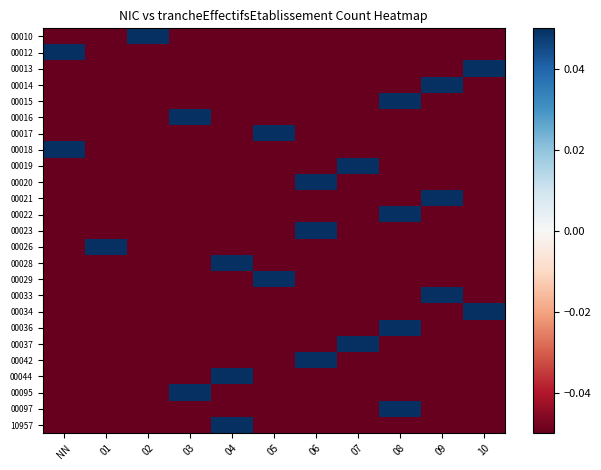

Reading right to left, extract all data points from this chart.

00010: 10=-0.1	09=-0.1	08=-0.1	07=-0.1	06=-0.1	05=-0.1	04=-0.1	03=-0.1	02=0.9	01=-0.1	NN=-0.1
00012: 10=-0.1	09=-0.1	08=-0.1	07=-0.1	06=-0.1	05=-0.1	04=-0.1	03=-0.1	02=-0.1	01=-0.1	NN=0.9
00013: 10=0.9	09=-0.1	08=-0.1	07=-0.1	06=-0.1	05=-0.1	04=-0.1	03=-0.1	02=-0.1	01=-0.1	NN=-0.1
00014: 10=-0.1	09=0.9	08=-0.1	07=-0.1	06=-0.1	05=-0.1	04=-0.1	03=-0.1	02=-0.1	01=-0.1	NN=-0.1
00015: 10=-0.1	09=-0.1	08=0.9	07=-0.1	06=-0.1	05=-0.1	04=-0.1	03=-0.1	02=-0.1	01=-0.1	NN=-0.1
00016: 10=-0.1	09=-0.1	08=-0.1	07=-0.1	06=-0.1	05=-0.1	04=-0.1	03=0.9	02=-0.1	01=-0.1	NN=-0.1
00017: 10=-0.1	09=-0.1	08=-0.1	07=-0.1	06=-0.1	05=0.9	04=-0.1	03=-0.1	02=-0.1	01=-0.1	NN=-0.1
00018: 10=-0.1	09=-0.1	08=-0.1	07=-0.1	06=-0.1	05=-0.1	04=-0.1	03=-0.1	02=-0.1	01=-0.1	NN=0.9
00019: 10=-0.1	09=-0.1	08=-0.1	07=0.9	06=-0.1	05=-0.1	04=-0.1	03=-0.1	02=-0.1	01=-0.1	NN=-0.1
00020: 10=-0.1	09=-0.1	08=-0.1	07=-0.1	06=0.9	05=-0.1	04=-0.1	03=-0.1	02=-0.1	01=-0.1	NN=-0.1
00021: 10=-0.1	09=0.9	08=-0.1	07=-0.1	06=-0.1	05=-0.1	04=-0.1	03=-0.1	02=-0.1	01=-0.1	NN=-0.1
00022: 10=-0.1	09=-0.1	08=0.9	07=-0.1	06=-0.1	05=-0.1	04=-0.1	03=-0.1	02=-0.1	01=-0.1	NN=-0.1
00023: 10=-0.1	09=-0.1	08=-0.1	07=-0.1	06=0.9	05=-0.1	04=-0.1	03=-0.1	02=-0.1	01=-0.1	NN=-0.1
00026: 10=-0.1	09=-0.1	08=-0.1	07=-0.1	06=-0.1	05=-0.1	04=-0.1	03=-0.1	02=-0.1	01=0.9	NN=-0.1
00028: 10=-0.1	09=-0.1	08=-0.1	07=-0.1	06=-0.1	05=-0.1	04=0.9	03=-0.1	02=-0.1	01=-0.1	NN=-0.1
00029: 10=-0.1	09=-0.1	08=-0.1	07=-0.1	06=-0.1	05=0.9	04=-0.1	03=-0.1	02=-0.1	01=-0.1	NN=-0.1
00033: 10=-0.1	09=0.9	08=-0.1	07=-0.1	06=-0.1	05=-0.1	04=-0.1	03=-0.1	02=-0.1	01=-0.1	NN=-0.1
00034: 10=0.9	09=-0.1	08=-0.1	07=-0.1	06=-0.1	05=-0.1	04=-0.1	03=-0.1	02=-0.1	01=-0.1	NN=-0.1
00036: 10=-0.1	09=-0.1	08=0.9	07=-0.1	06=-0.1	05=-0.1	04=-0.1	03=-0.1	02=-0.1	01=-0.1	NN=-0.1
00037: 10=-0.1	09=-0.1	08=-0.1	07=0.9	06=-0.1	05=-0.1	04=-0.1	03=-0.1	02=-0.1	01=-0.1	NN=-0.1
00042: 10=-0.1	09=-0.1	08=-0.1	07=-0.1	06=0.9	05=-0.1	04=-0.1	03=-0.1	02=-0.1	01=-0.1	NN=-0.1
00044: 10=-0.1	09=-0.1	08=-0.1	07=-0.1	06=-0.1	05=-0.1	04=0.9	03=-0.1	02=-0.1	01=-0.1	NN=-0.1
00095: 10=-0.1	09=-0.1	08=-0.1	07=-0.1	06=-0.1	05=-0.1	04=-0.1	03=0.9	02=-0.1	01=-0.1	NN=-0.1
00097: 10=-0.1	09=-0.1	08=0.9	07=-0.1	06=-0.1	05=-0.1	04=-0.1	03=-0.1	02=-0.1	01=-0.1	NN=-0.1
10957: 10=-0.1	09=-0.1	08=-0.1	07=-0.1	06=-0.1	05=-0.1	04=0.9	03=-0.1	02=-0.1	01=-0.1	NN=-0.1